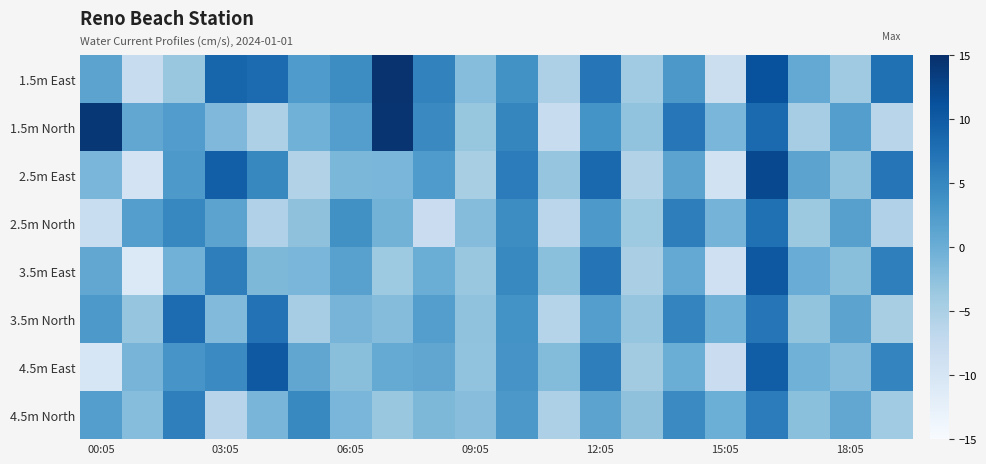

How many categories are shown in the chart?

20